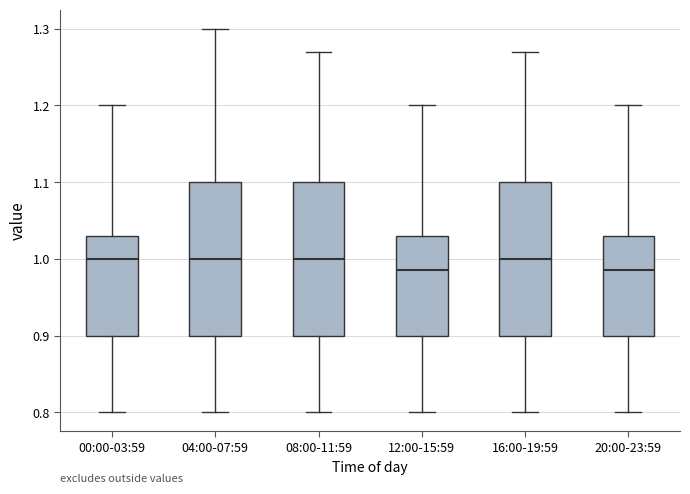

Where does the upper whisker of the box for 04:00-07:59 end on the y-axis? The values are not printed on the chart, so give them approximately, as read against the axis.

1.30